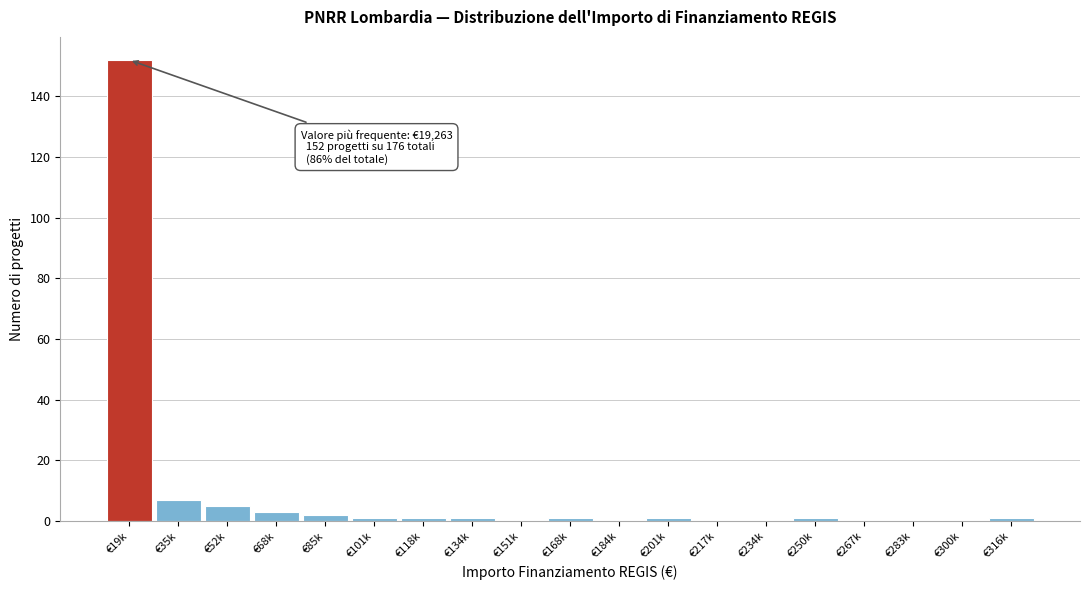

Reading right to left, what are all the values shown in this chart?

€316k=1	€300k=0	€283k=0	€267k=0	€250k=1	€234k=0	€217k=0	€201k=1	€184k=0	€168k=1	€151k=0	€134k=1	€118k=1	€101k=1	€85k=2	€68k=3	€52k=5	€35k=7	€19k=152